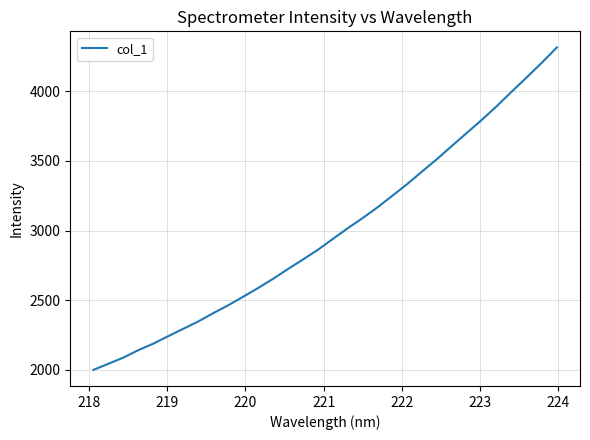

True or false: the data has more than 0 interior local peaks.

False